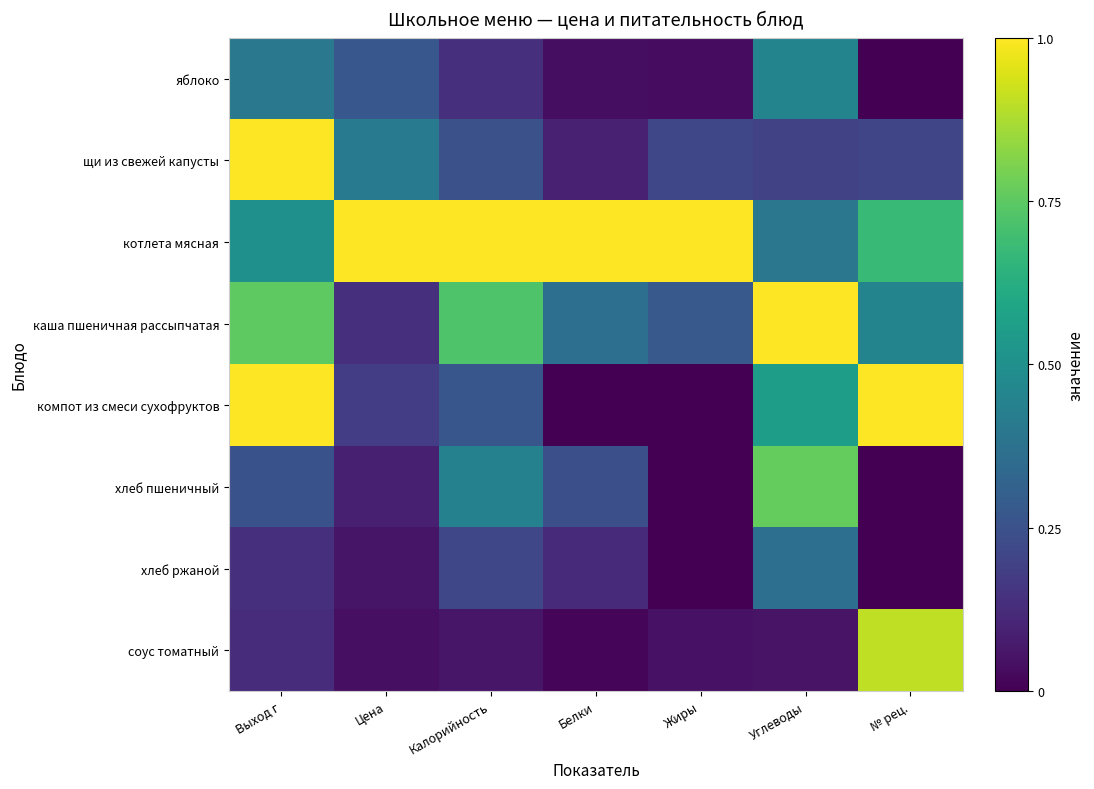

Which series has the largest range (max minus min)?

компот из смеси сухофруктов